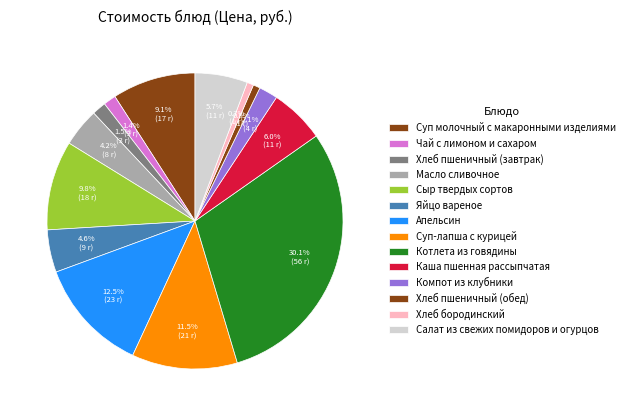

Is the sum of Компот из клубники and Хлеб пшеничный (обед) greater than half?

No